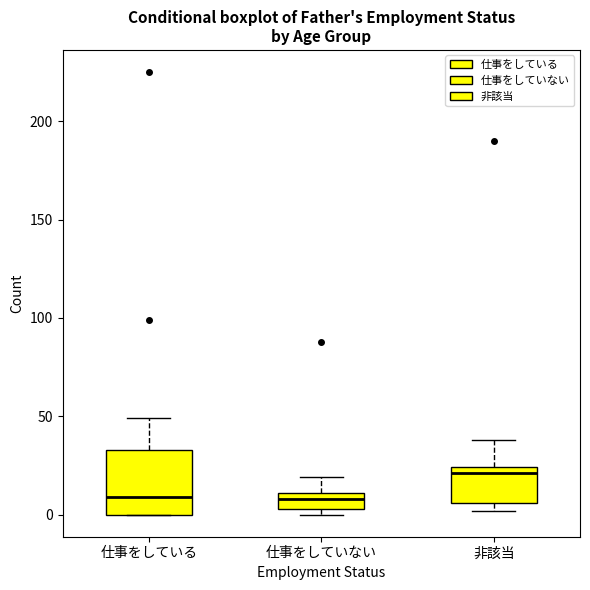

Reading left to right, read every box against the y-axis: the position of its median line, the range the box covers, and the ends of its whiskers. The values are not printed on the chart, so give them approximately, as read against the axis.

仕事をしている: median 10, box 0 to 35, whiskers 0 to 50
仕事をしていない: median 10 (inside the box), box 5 to 10, whiskers 0 to 20
非該当: median 20, box 5 to 25, whiskers 0 to 40